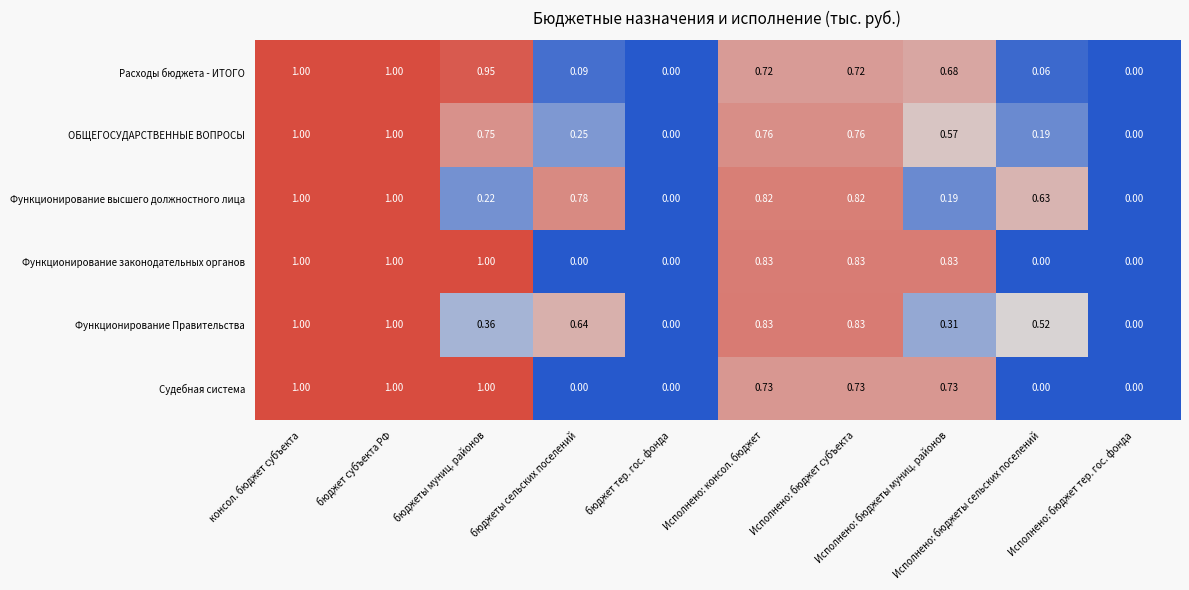

How many series are shown in this chart?

6